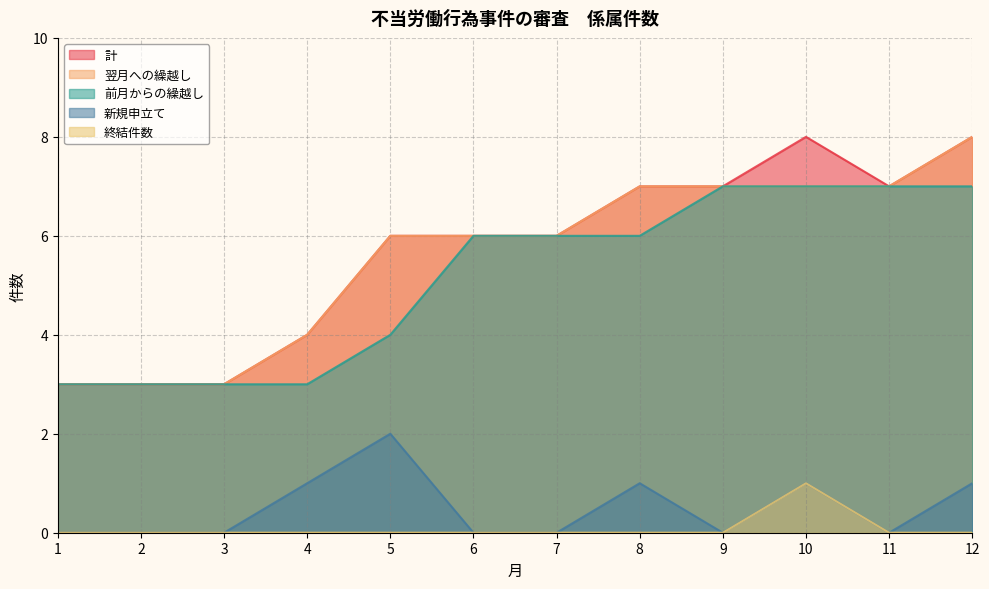

What is the total value across all series at 6?

18